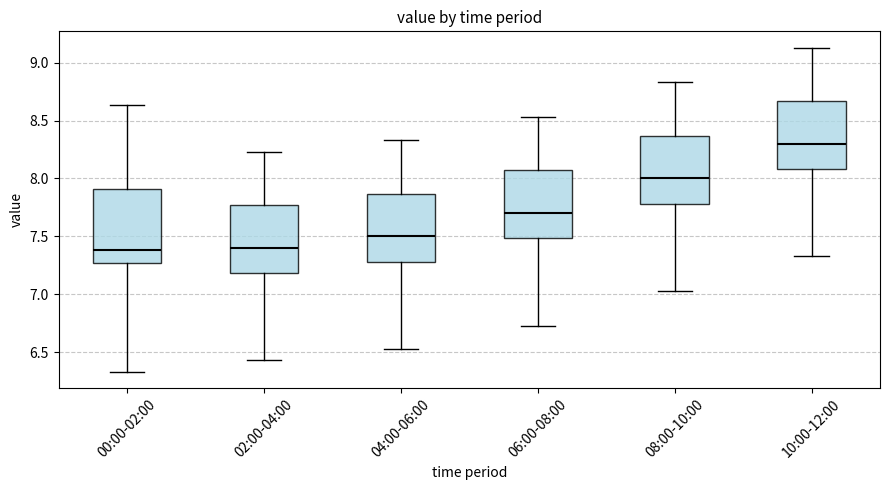

Where does the median line of the box for 10:00-12:00 sit on the y-axis? The values are not printed on the chart, so give them approximately, as read against the axis.

8.30